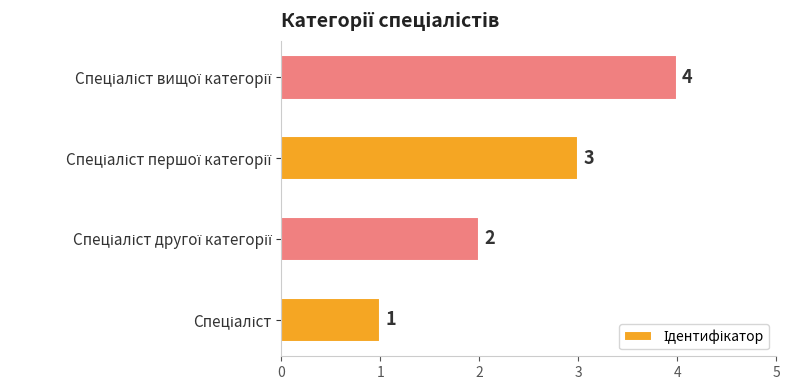

What is the minimum value shown in the chart?

1